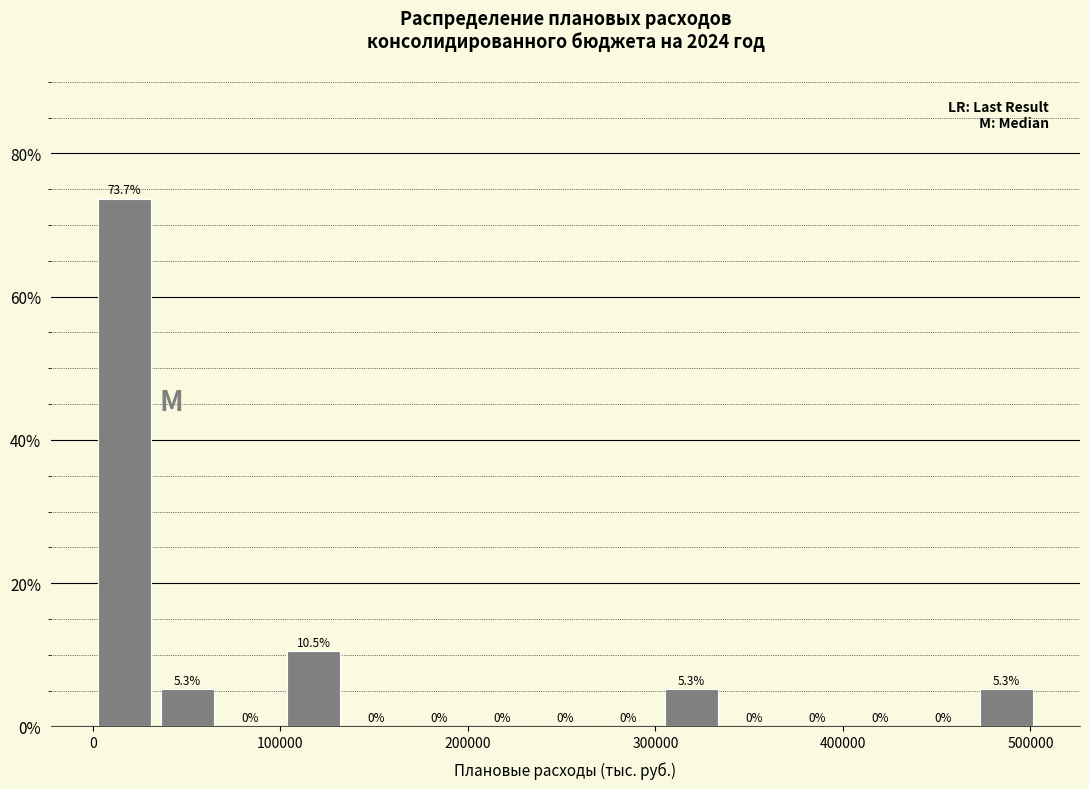

Read against the x-axis, roughly where is the centre of the tallest bar?

20000